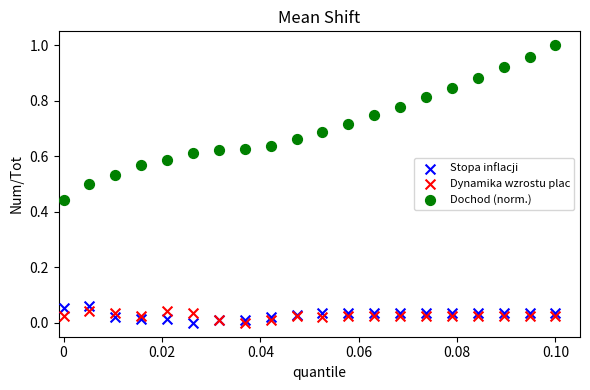

Which series has the largest Y range (max minus min)?

Dochod (norm.)